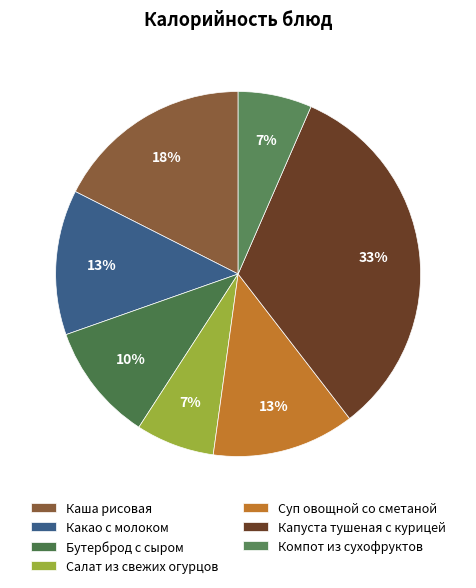

To the nearest percent, what percentage of the pie is Бутерброд с сыром?

10%